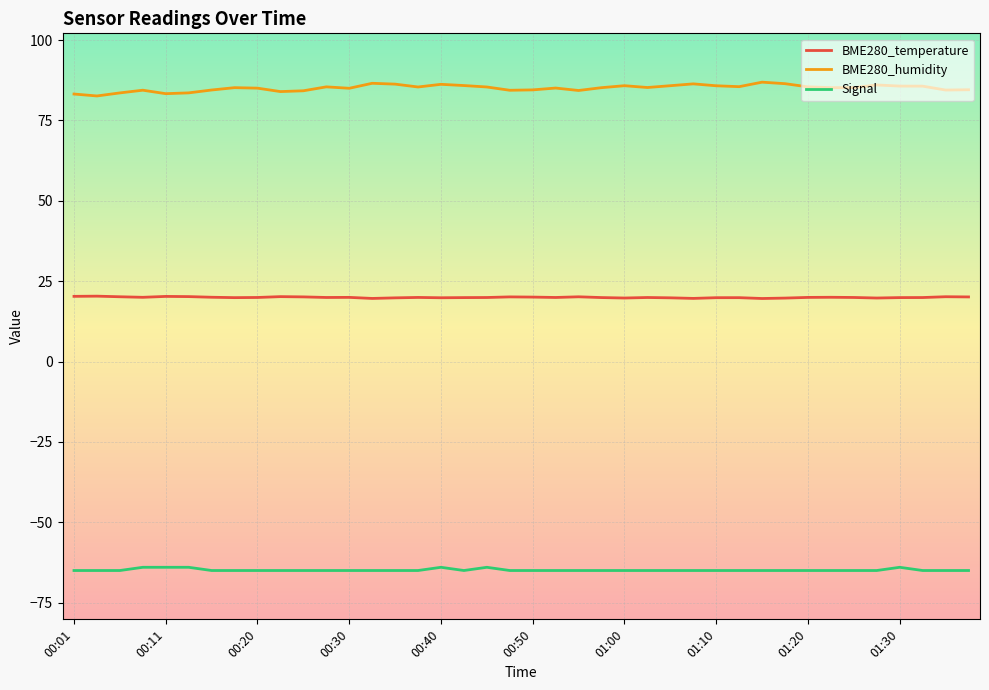

What is the average value of the Signal series?

-64.8